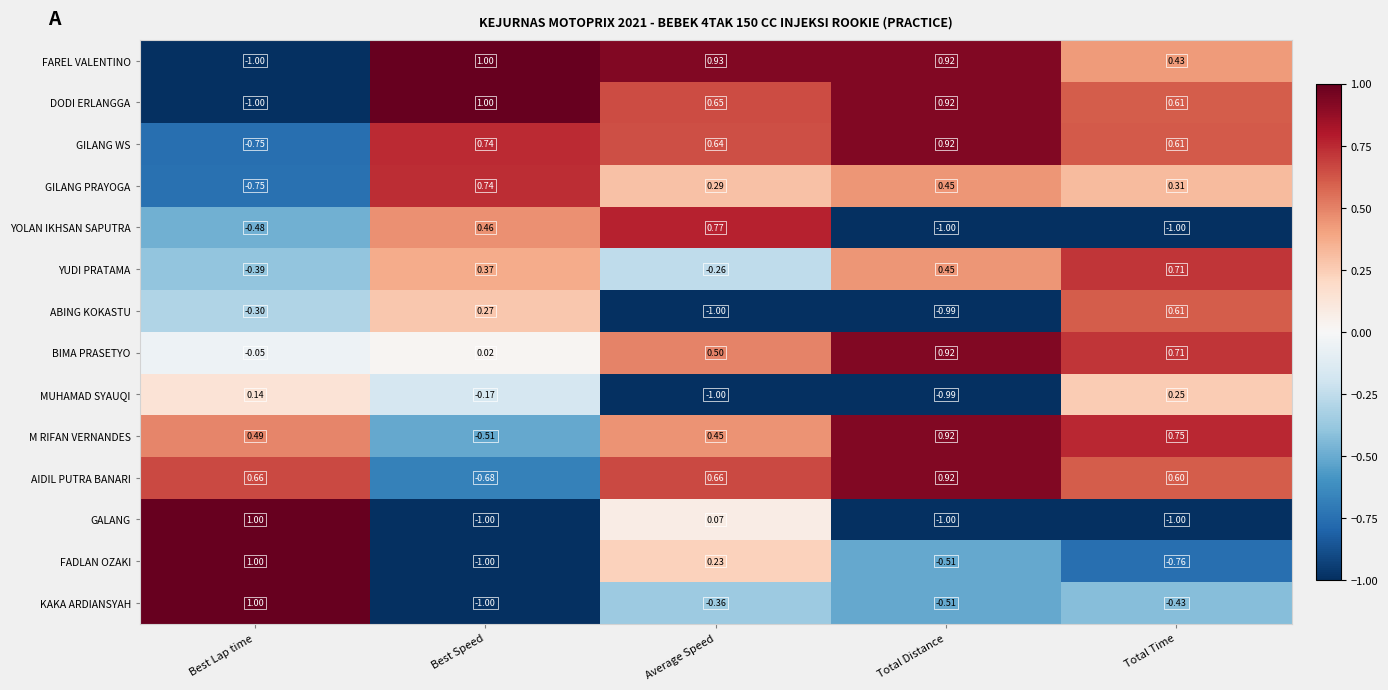

Where is ABING KOKASTU nearest to the value 0?

Best Speed